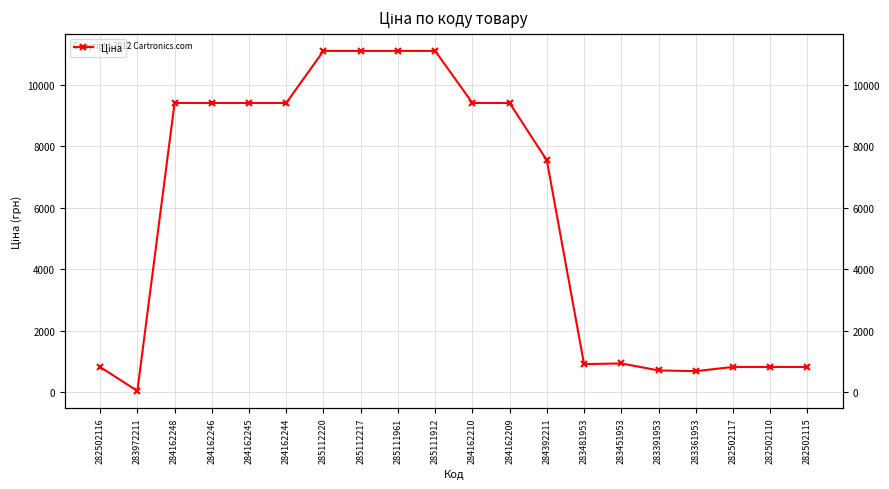

List the labels in order of value, largest first.

285112220, 285112217, 285111961, 285111912, 284162248, 284162246, 284162245, 284162244, 284162210, 284162209, 284392211, 283451953, 283481953, 282502116, 282502117, 282502110, 282502115, 283391953, 283361953, 283972211